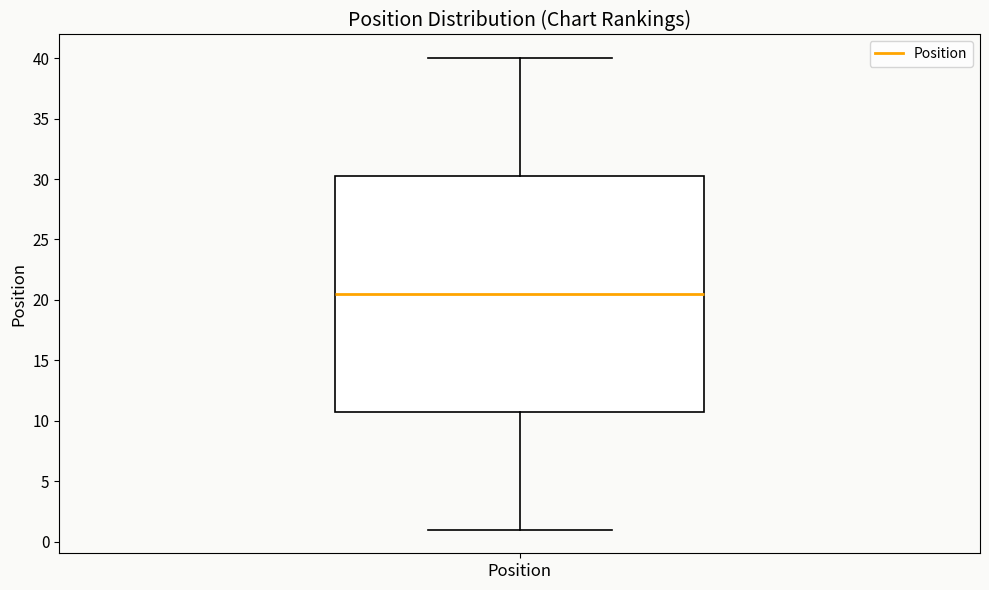

Transcribe this box plot: give where the median line is, the range the box spans, and where the two whiskers end, as read against the y-axis. The values are not printed on the chart, so give them approximately, as read against the axis.

median 20.5, box 11.0 to 30.5, whiskers 1.0 to 40.0